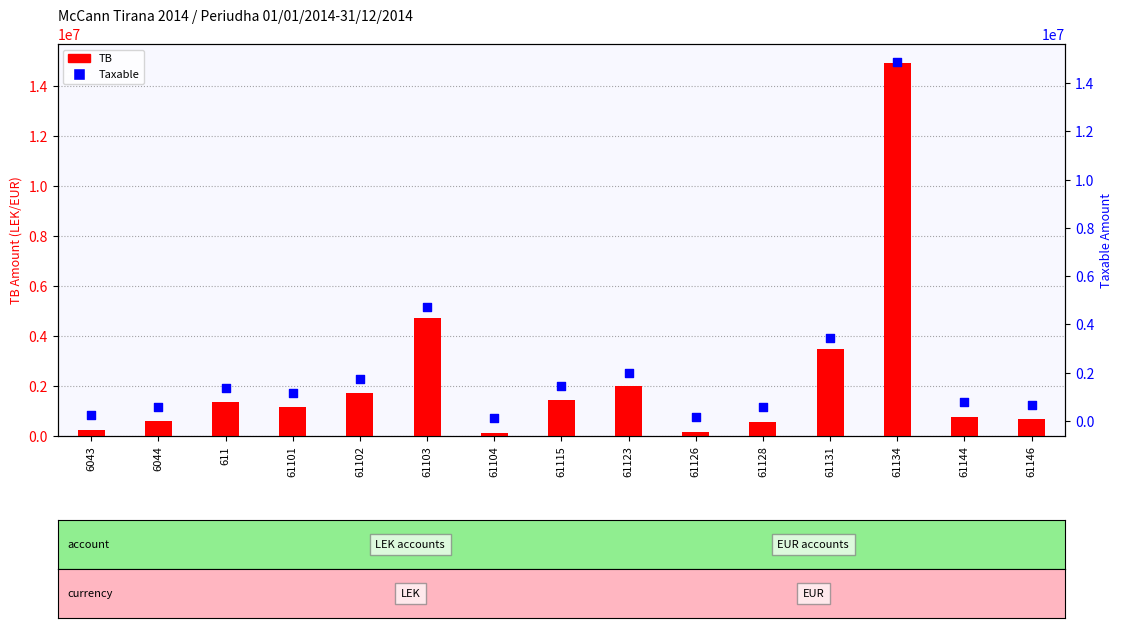

Is the value of Taxable at 61101 greater than the value of TB at 61128?

Yes